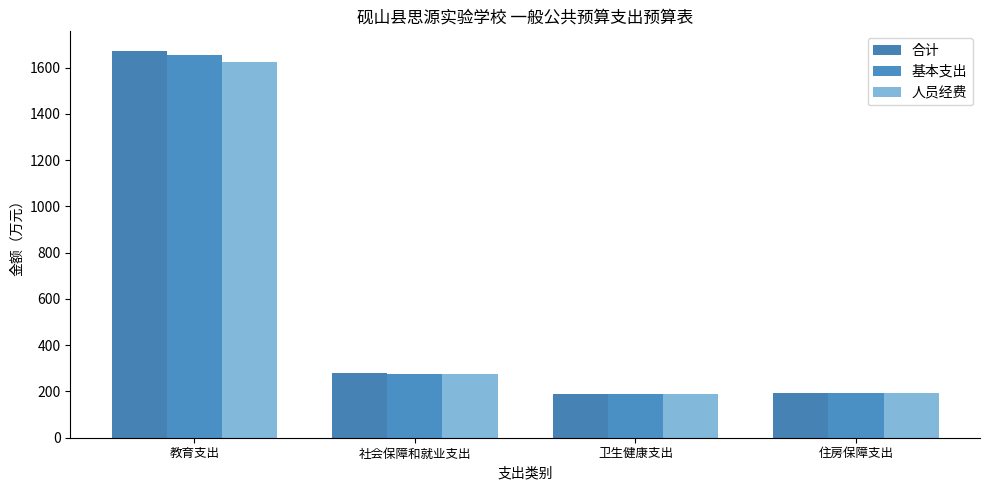

How many groups of bars are there?

4